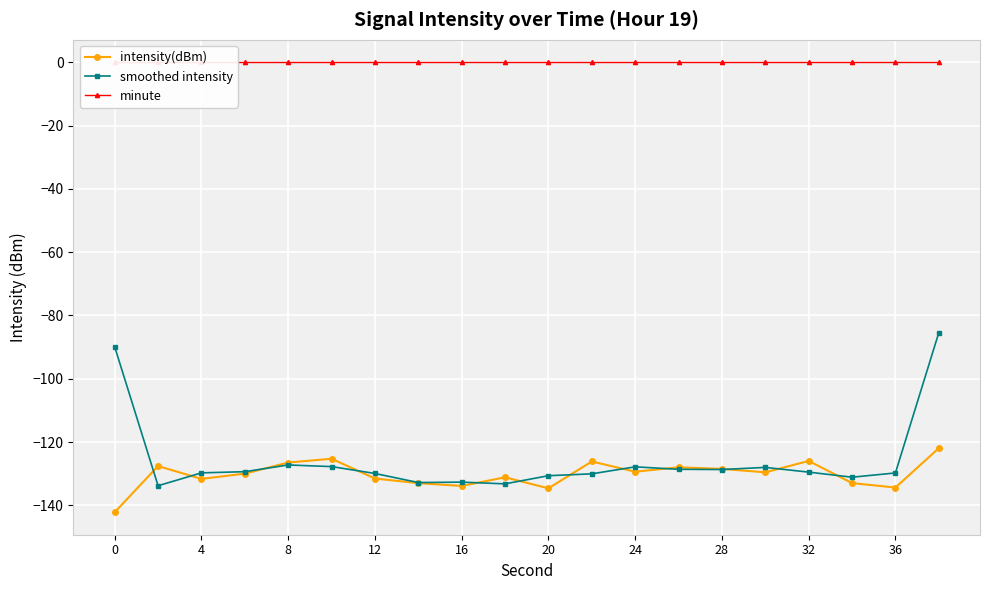

What is the highest value of the smoothed intensity series?

-85.4